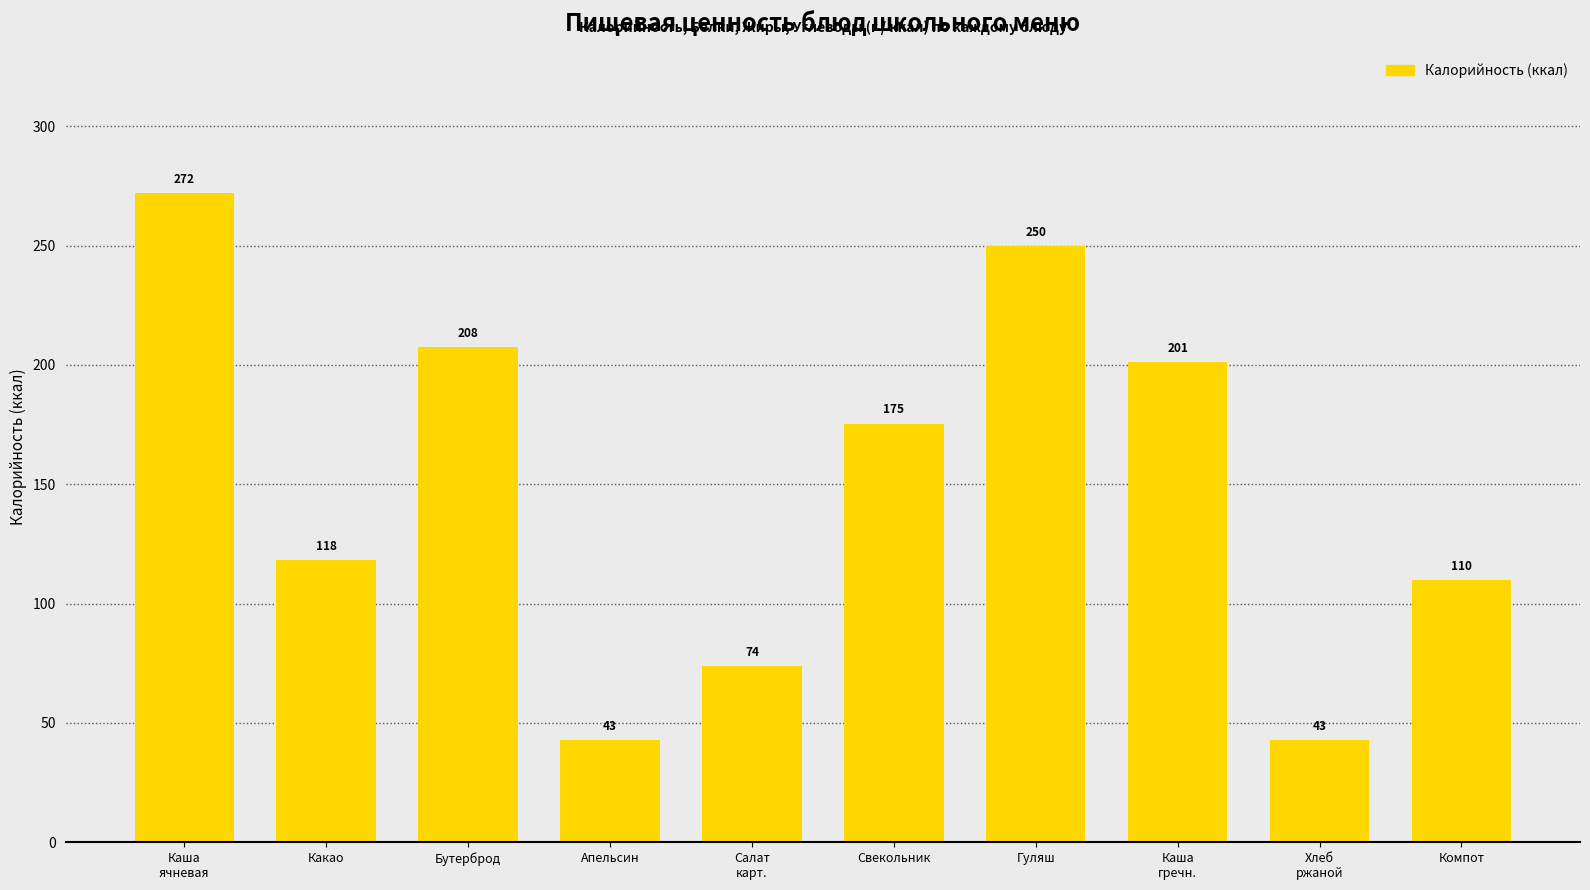

What is the difference between the maximum and minimum values?

229.2